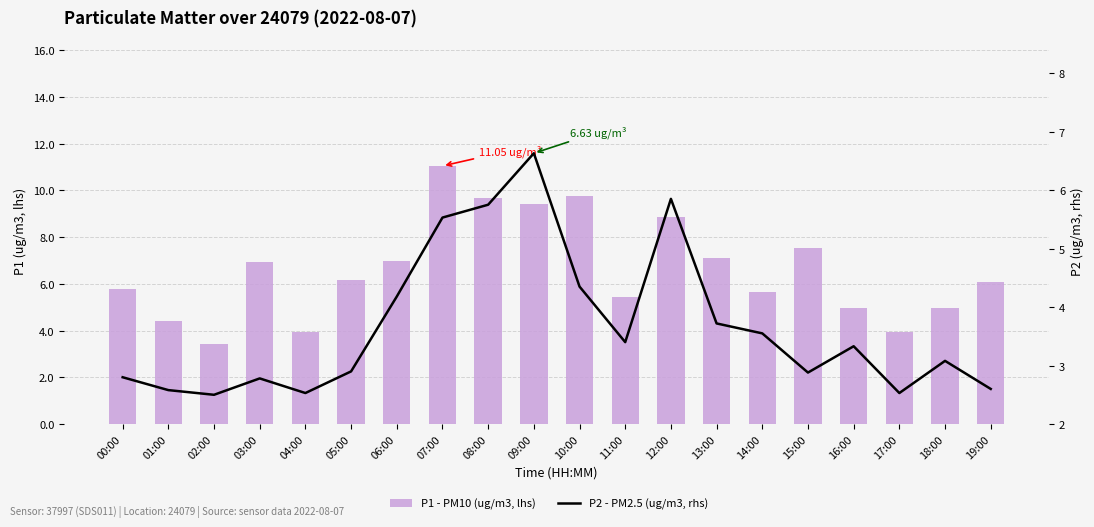

What is the average value of the P2 - PM2.5 (ug/m3, rhs) series?

3.7